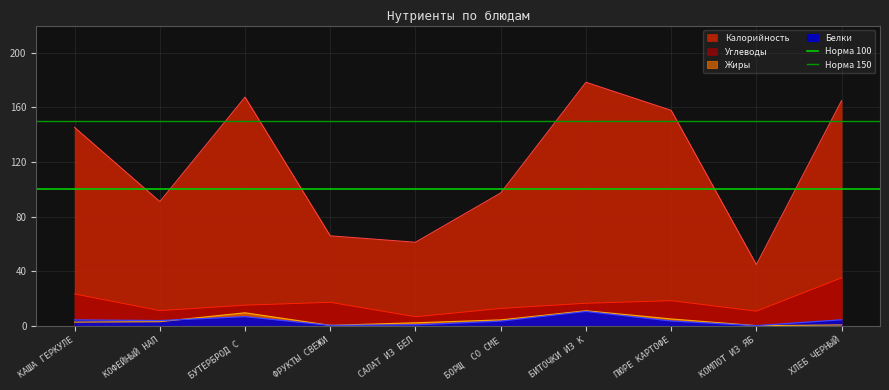

Which series has the largest total across all categories?

Норма 150